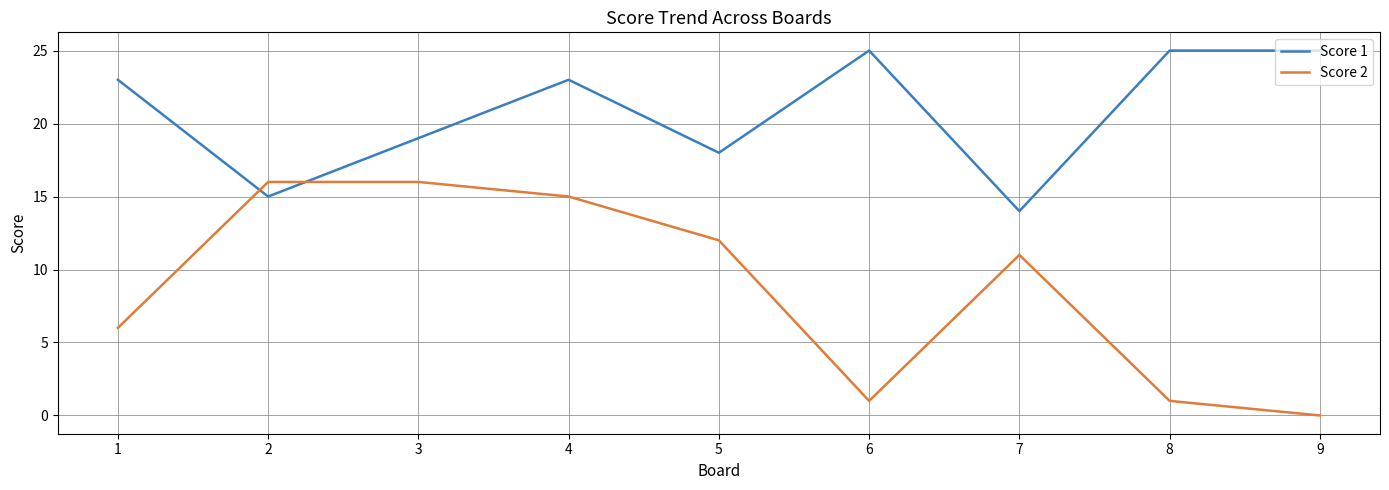

Is the value of Score 2 at 9 greater than the value of Score 1 at 3?

No